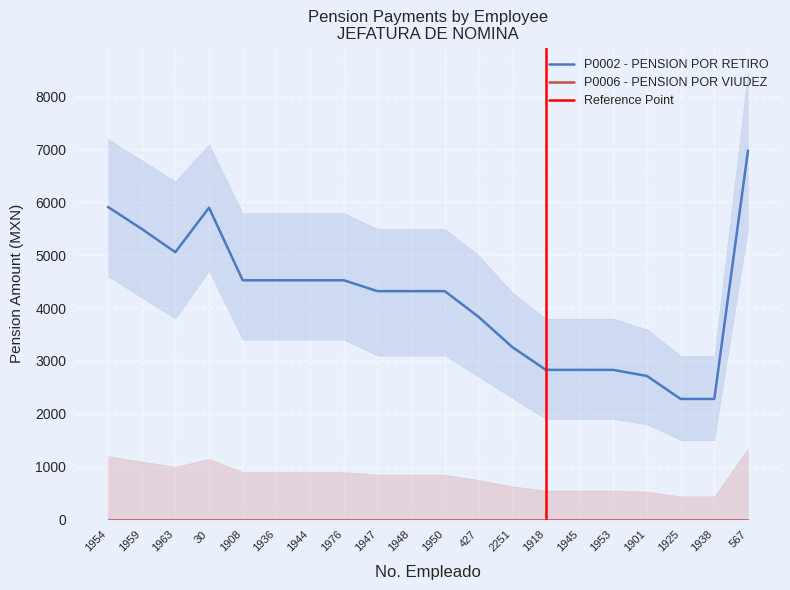

The chart shows a value of 2760.3 at 1976. True or false?

False